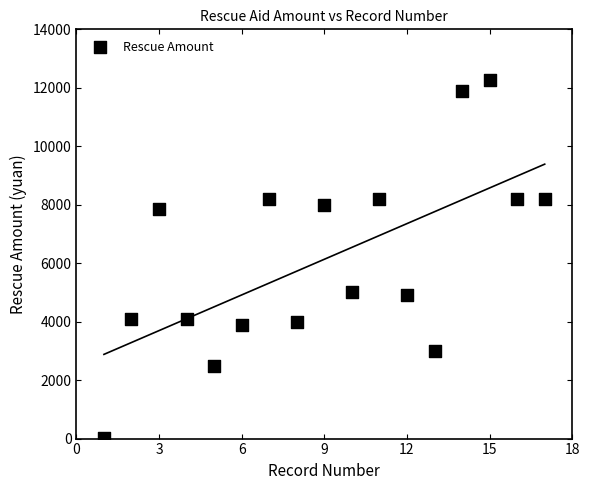

What is the range of X values (max minus min)?

16